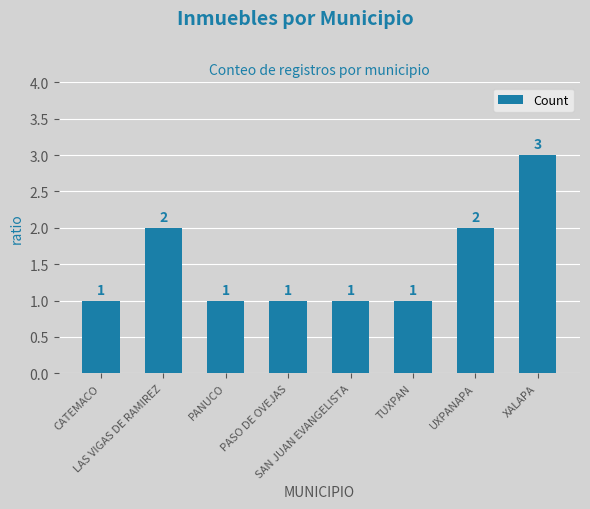

Between UXPANAPA and TUXPAN, which is larger?

UXPANAPA